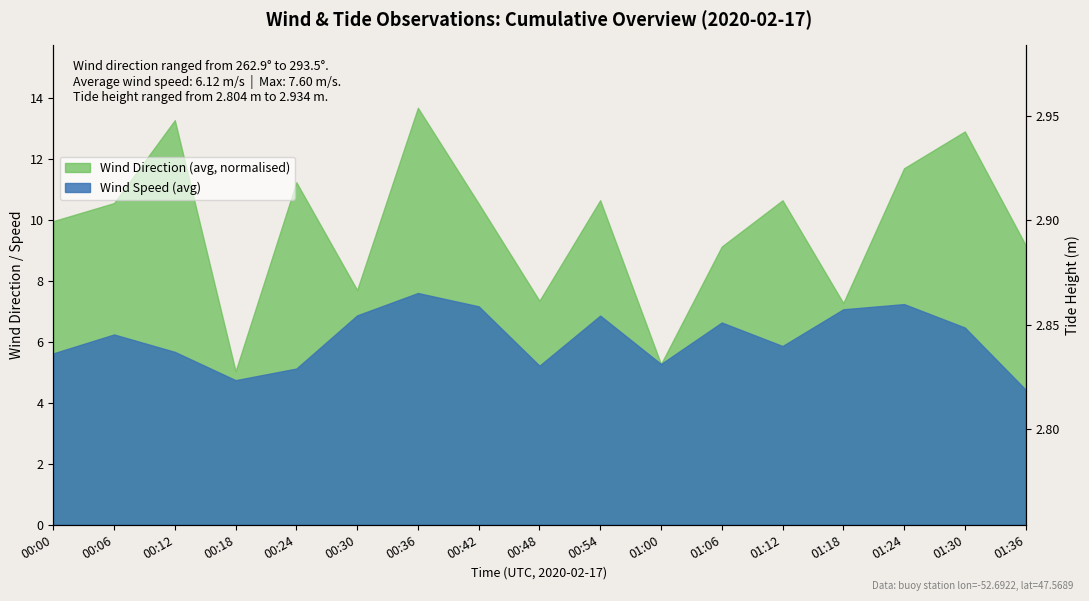

What is the approximate value at 00:00?

2.9